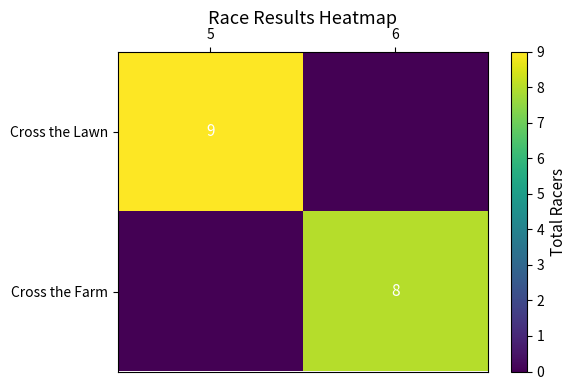

The Cross the Farm series shows 8 at 6. True or false?

True